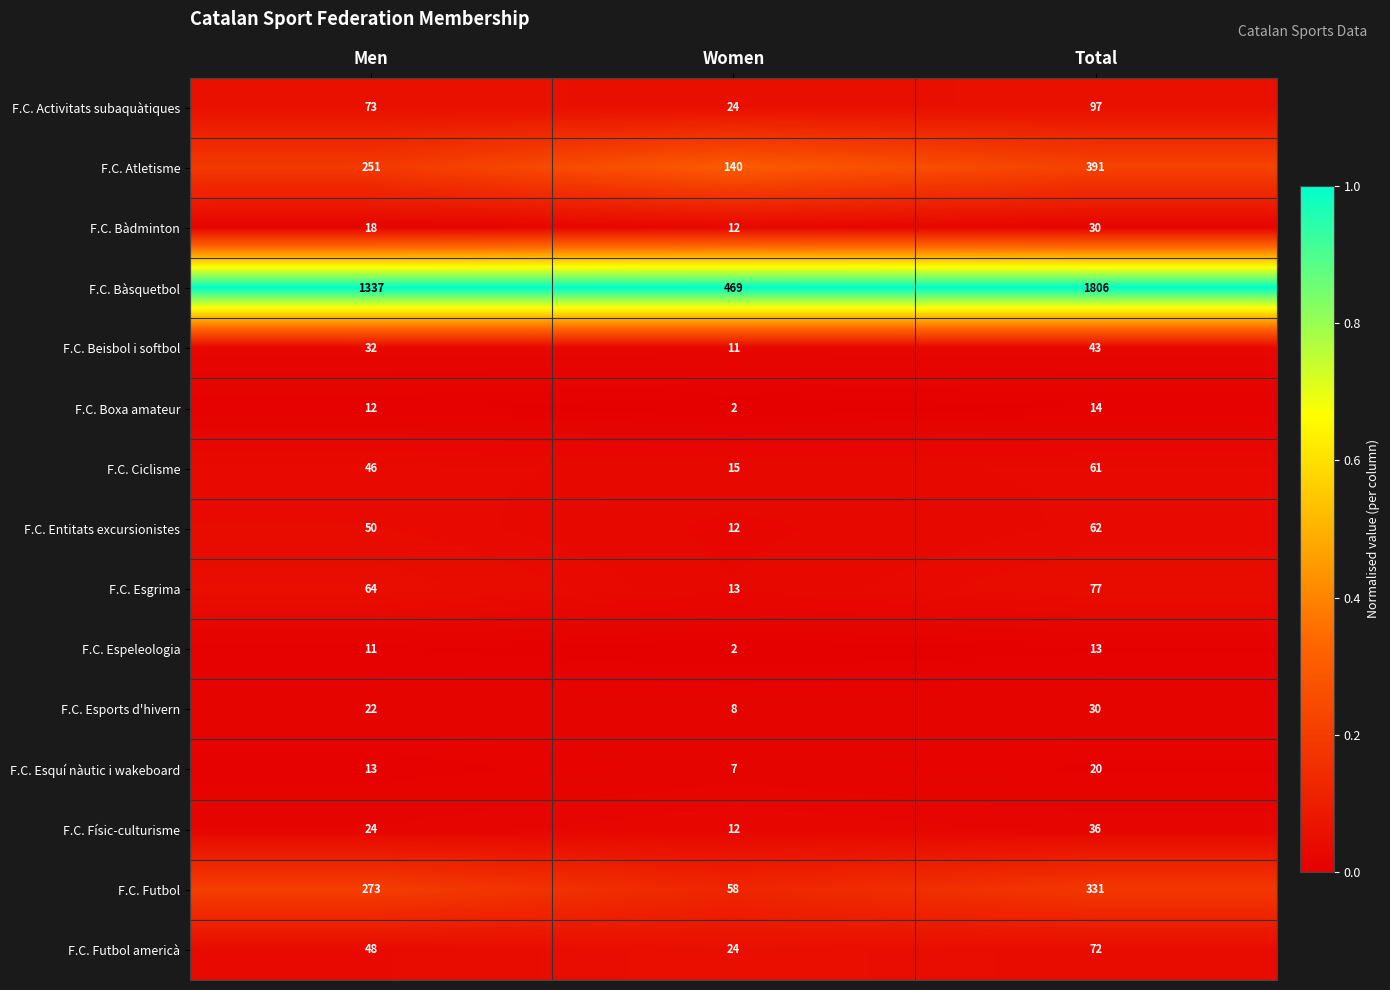

At which category is the sum across all series the highest?

Total